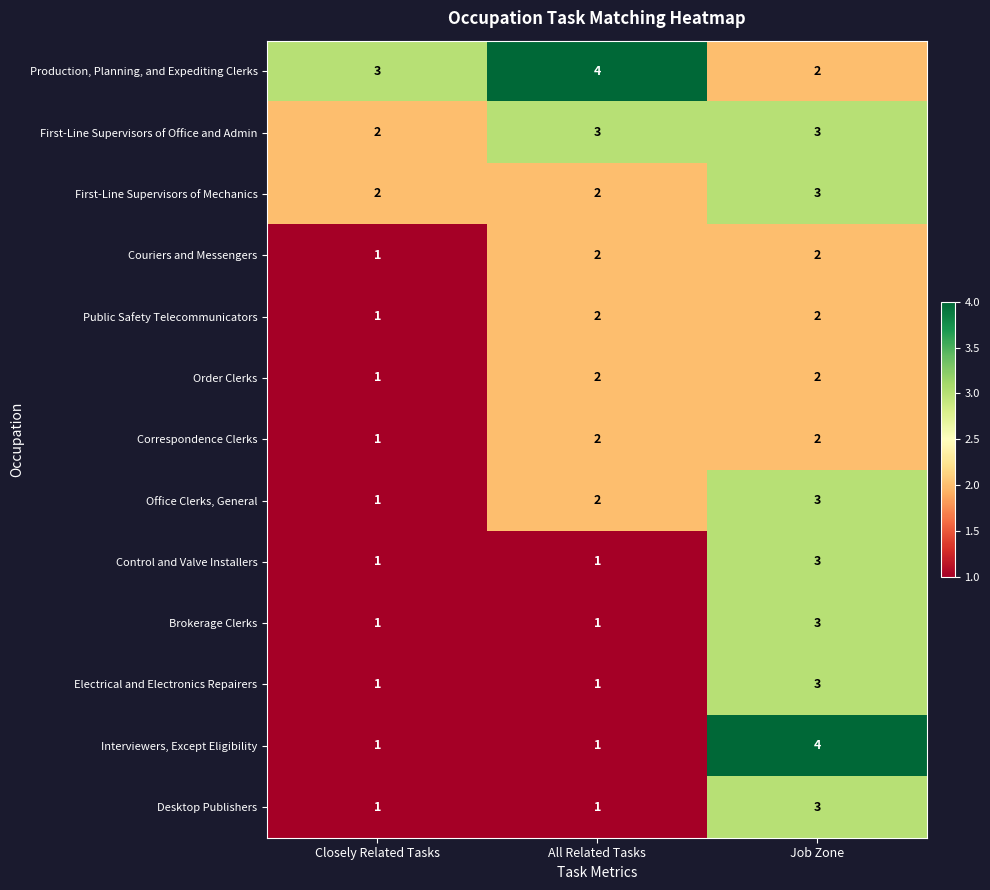

Count the Order Clerks values in the range 1 to 2.

3